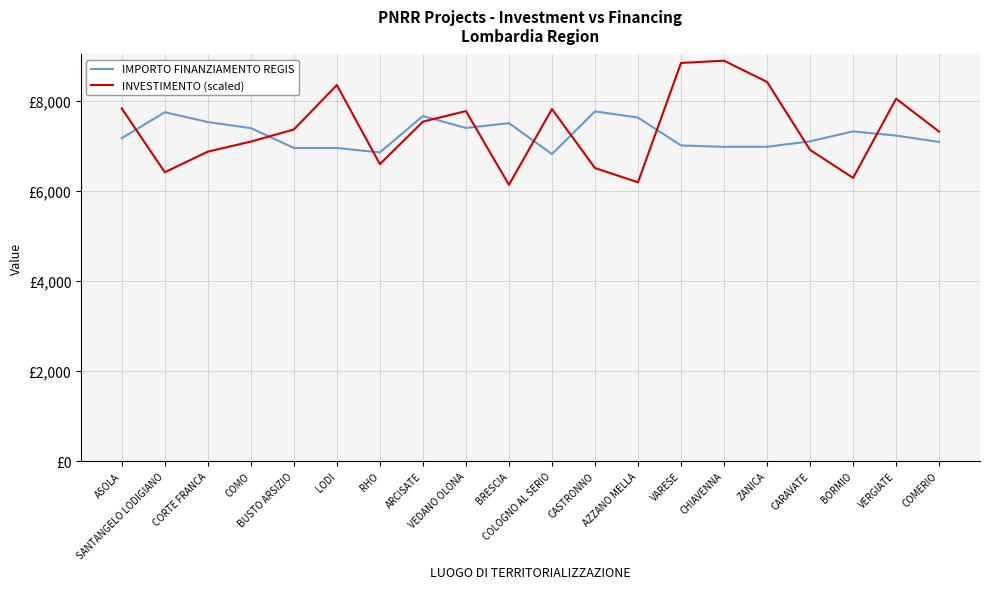

Which category has the highest value across all series?

CHIAVENNA